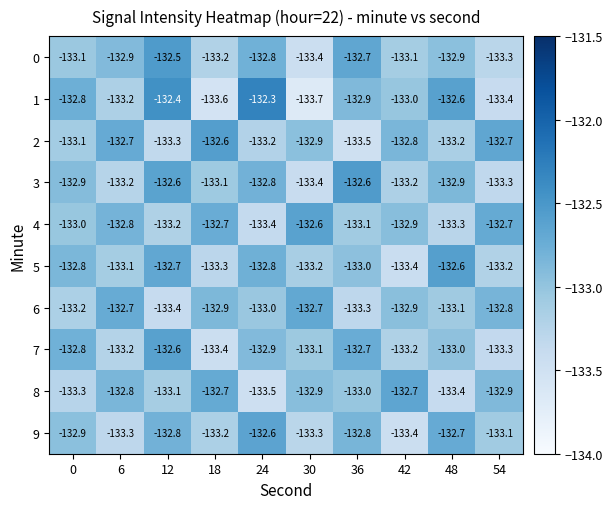

What is the sum of all 2 values?

-1330.0